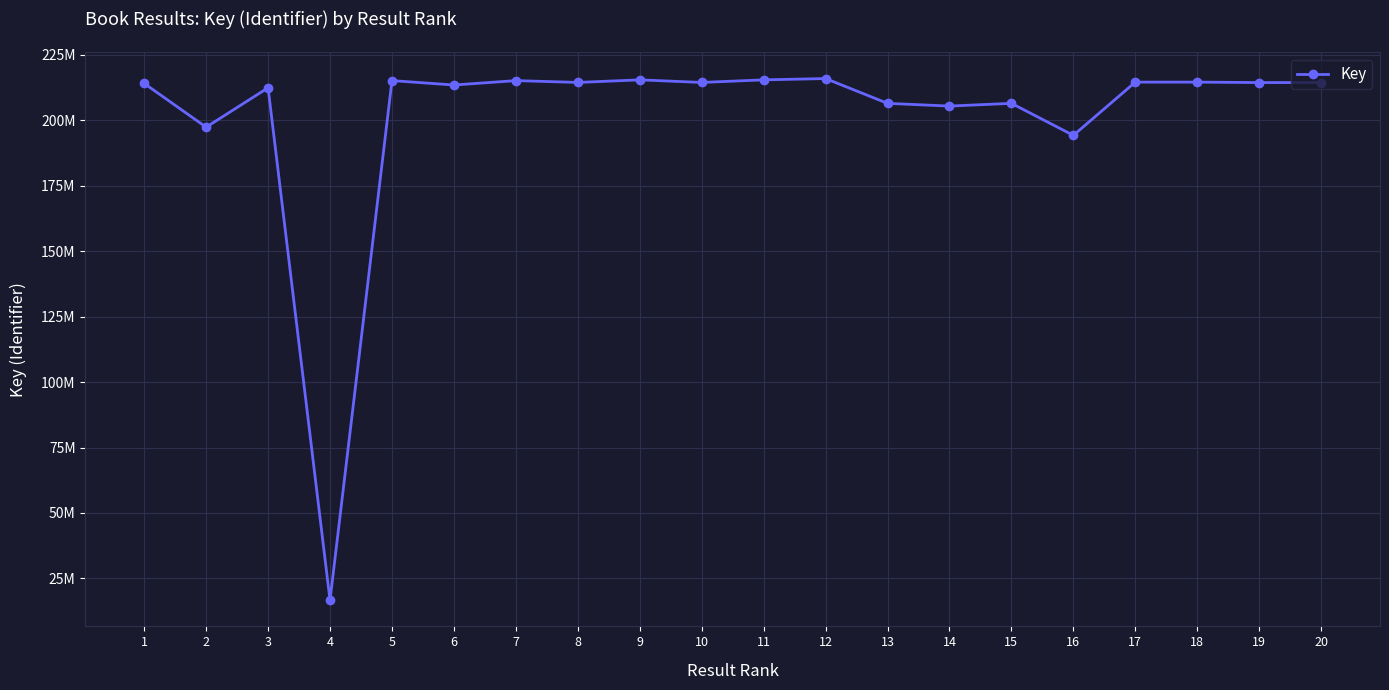

The value at 10 is 214484057. True or false?

True